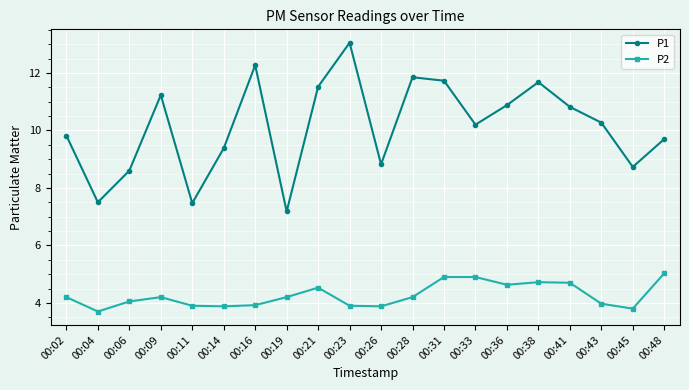

At 00:19, list the series in order from smallest to largest.

P2, P1